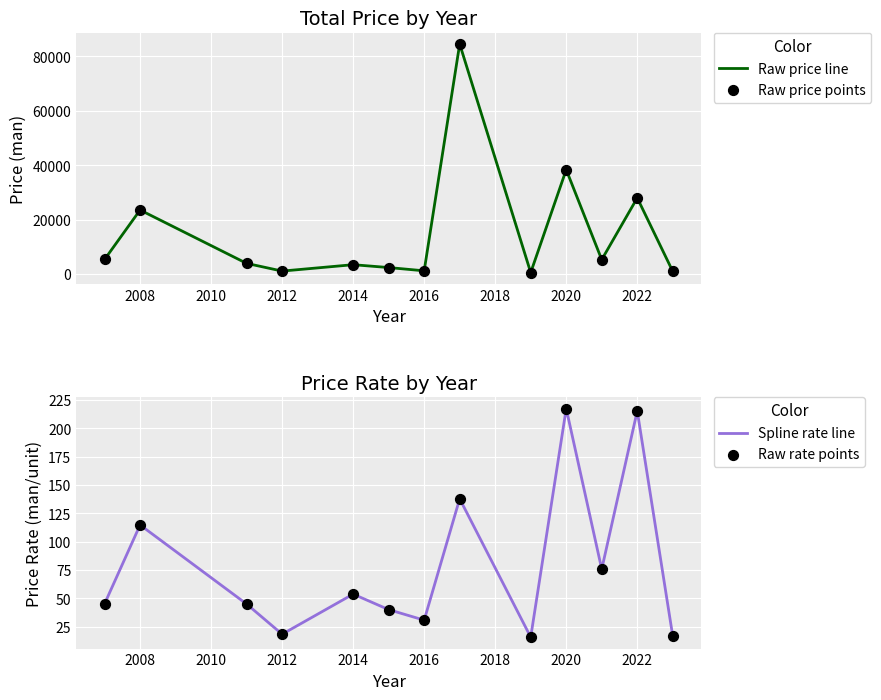

Which series has the largest total across all categories?

Raw price line